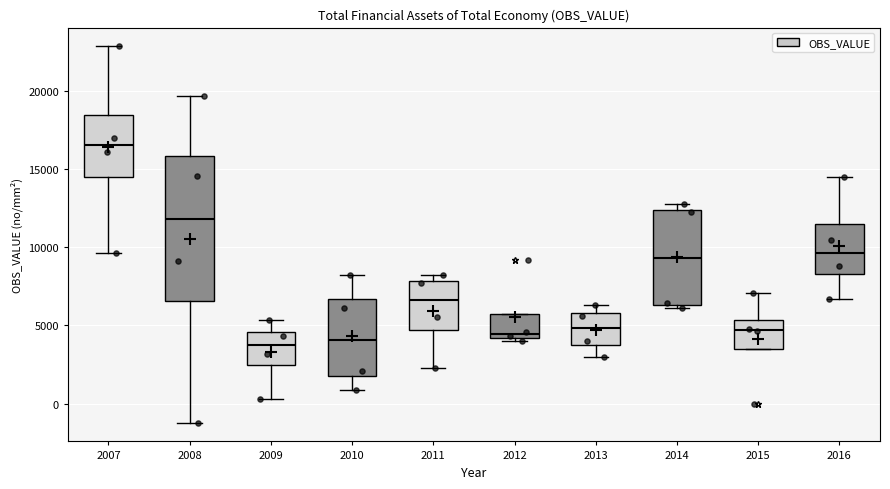

Reading left to right, read every box against the y-axis: the position of its median line, the range the box covers, and the ends of its whiskers. The values are not printed on the chart, so give them approximately, as read against the axis.

2007: median 16500, box 14500 to 18500, whiskers 9500 to 23000
2008: median 12000, box 6500 to 16000, whiskers -1000 to 19500
2009: median 3500, box 2500 to 4500, whiskers 500 to 5500
2010: median 4000, box 2000 to 6500, whiskers 1000 to 8000
2011: median 6500, box 4500 to 8000, whiskers 2500 to 8000 (just above the box's upper edge)
2012: median 4500, box 4000 to 5500, whiskers 4000 (just below the box's lower edge) to 5500
2013: median 5000, box 3500 to 6000, whiskers 3000 to 6500
2014: median 9500, box 6500 to 12500, whiskers 6000 to 13000
2015: median 4500, box 3500 to 5500, whiskers 3500 to 7000
2016: median 9500, box 8500 to 11500, whiskers 6500 to 14500